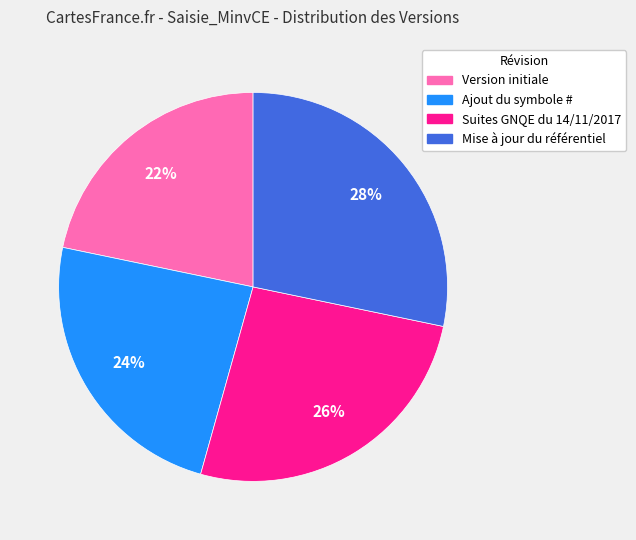

The Version initiale slice represents 31% of the pie. True or false?

False